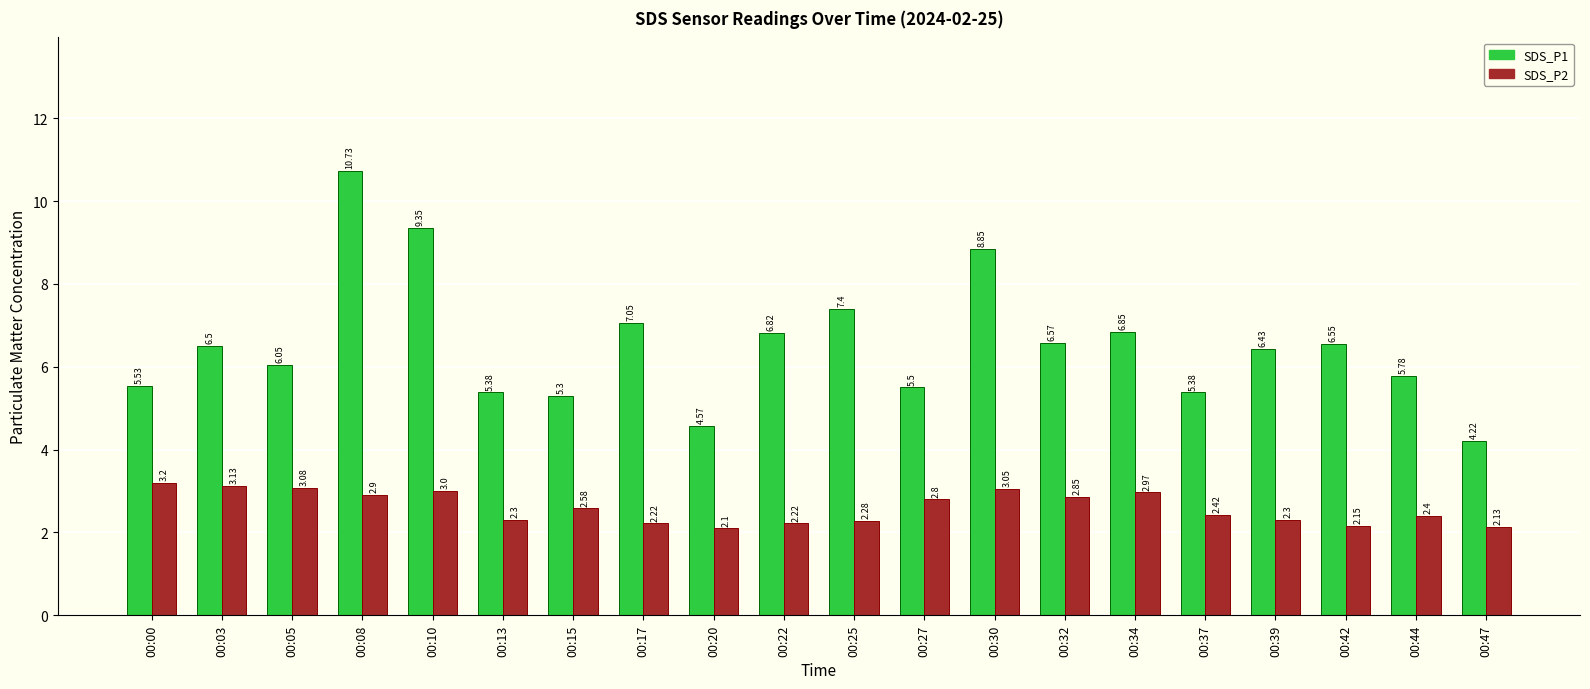

What is the average value of the SDS_P1 series?

6.5